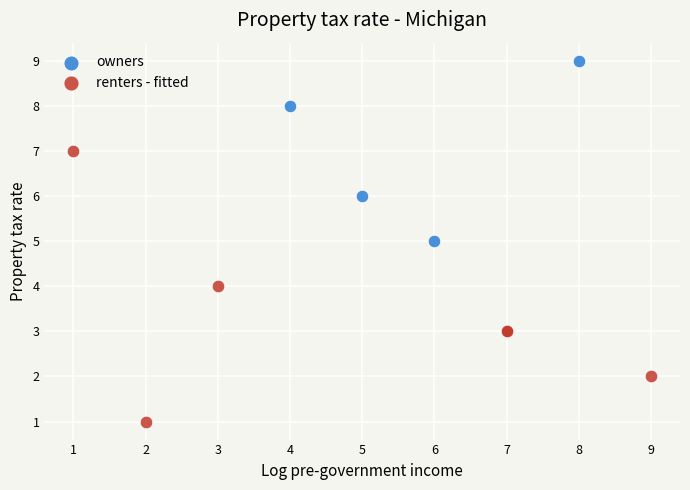

Which series contains the highest Y value?

owners